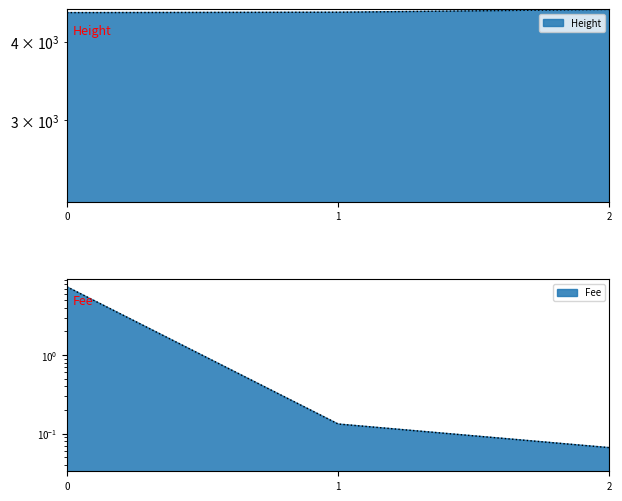

What is the difference between the second highest and minimum values in the Height series?

6.0